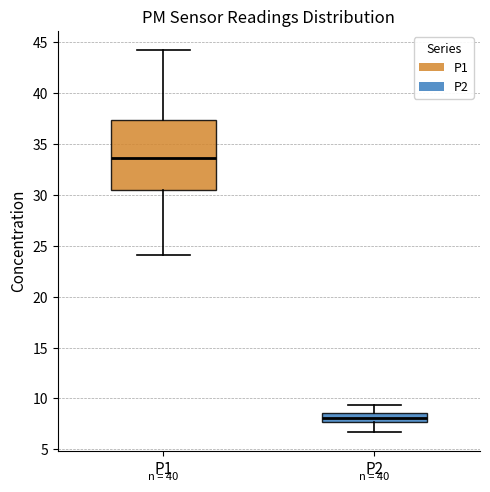

Which box is the tallest, from its lower edge to its upper edge?

P1